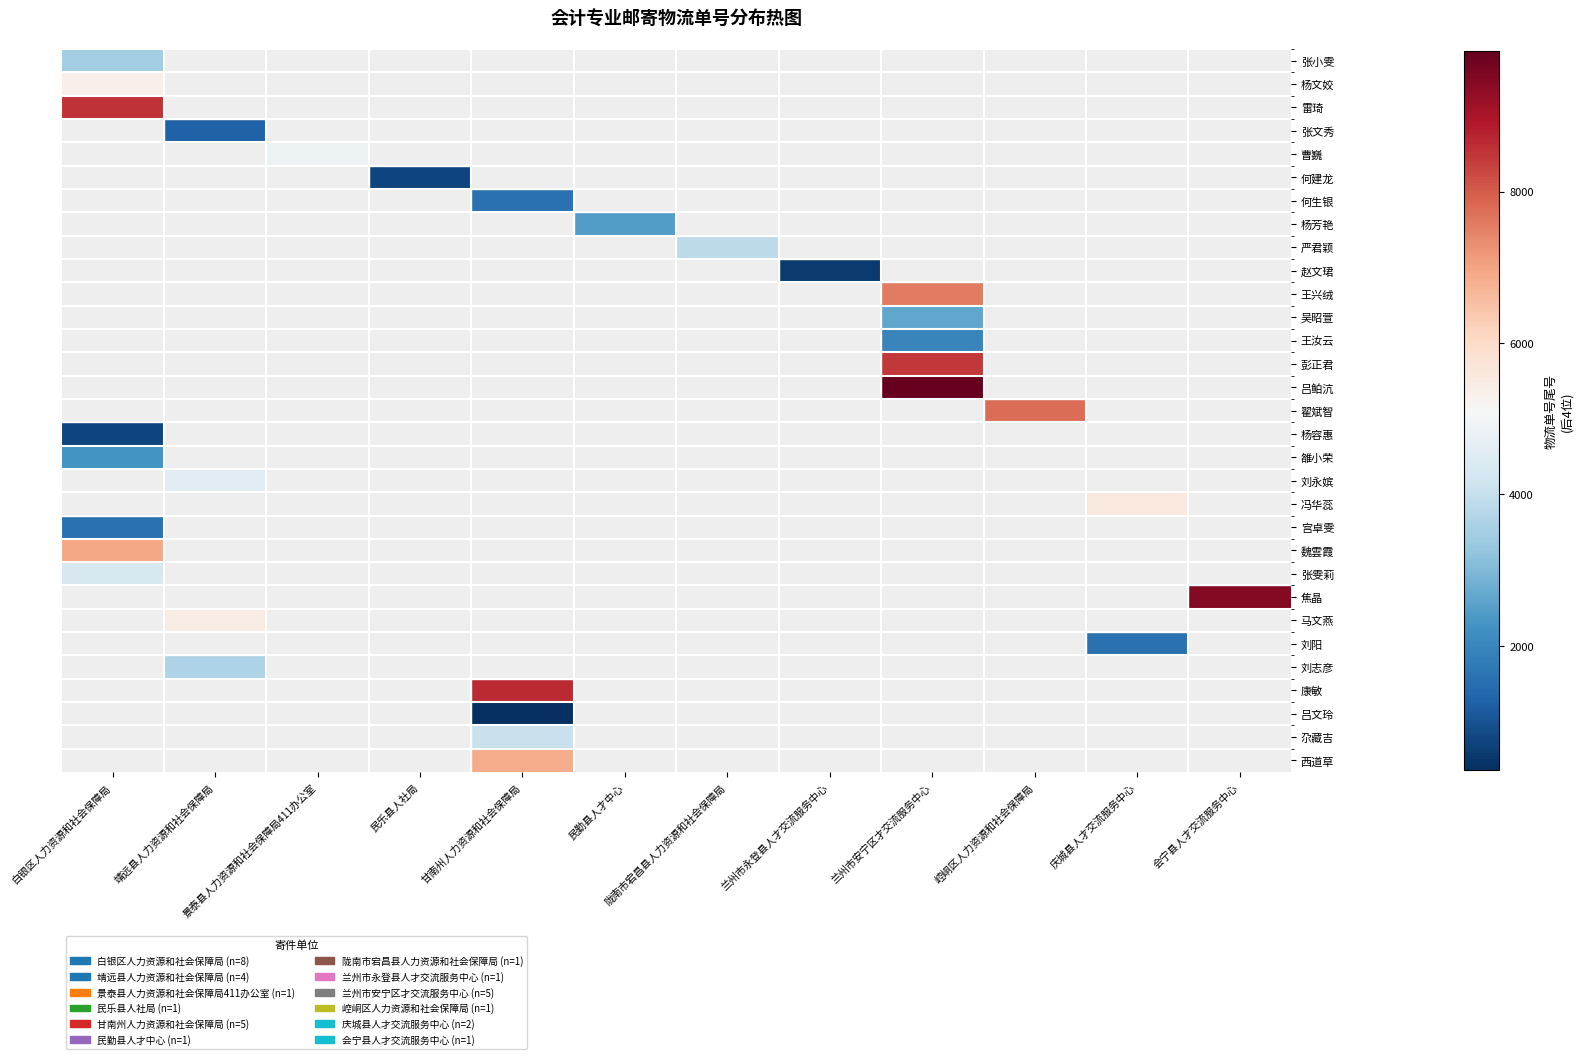

Which label corresponds to the largest value in the chart?

兰州市安宁区才交流服务中心